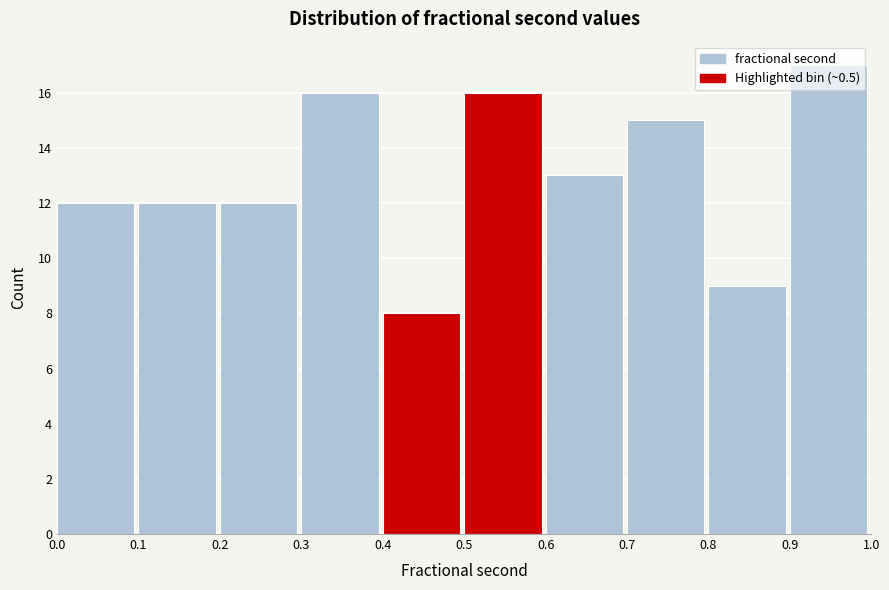

Which range on the x-axis has the tallest bar?

0.9 to 1.0